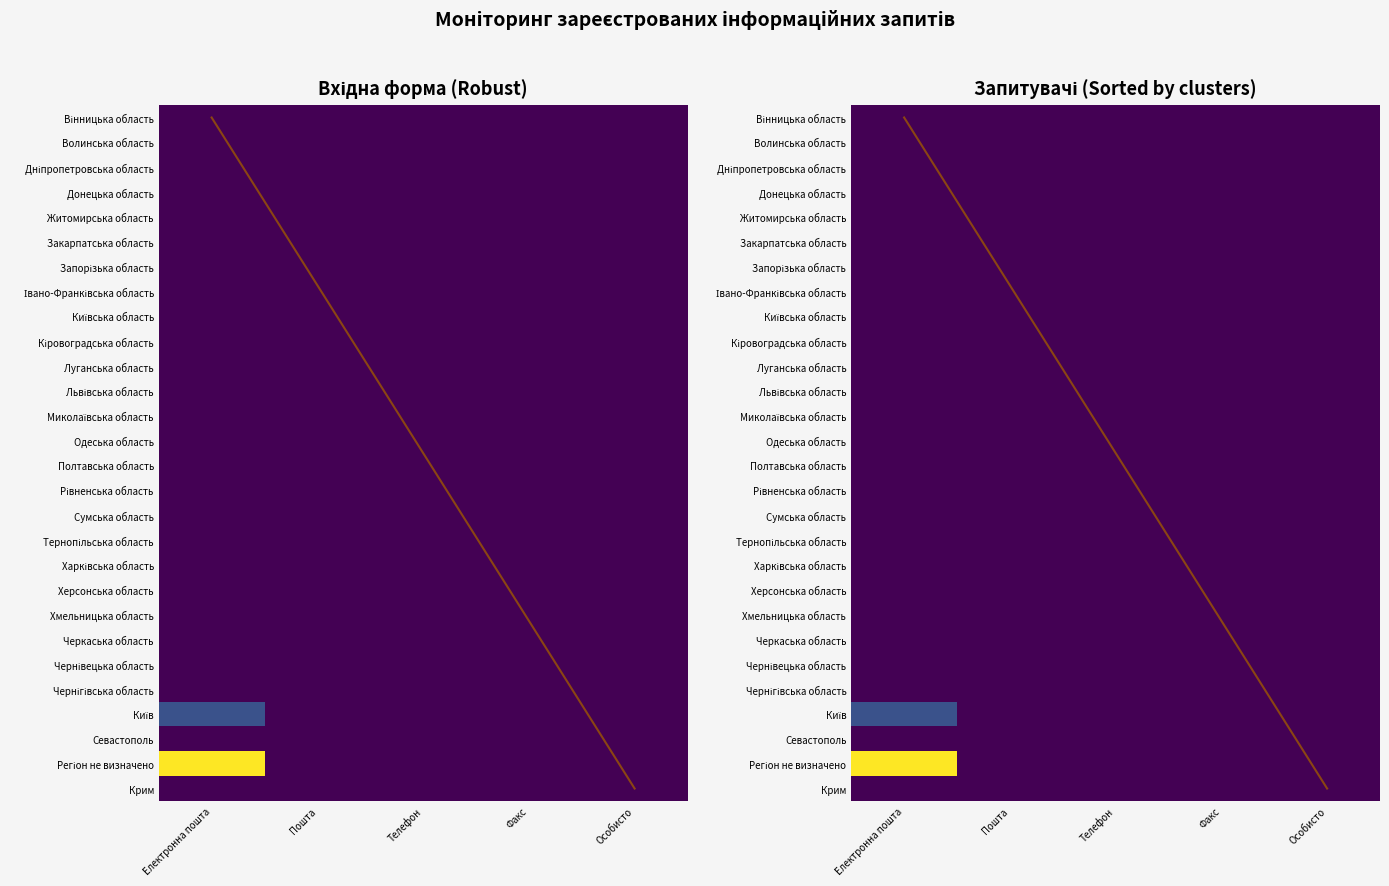

What is the total value across all series at Електронна пошта?

5.0